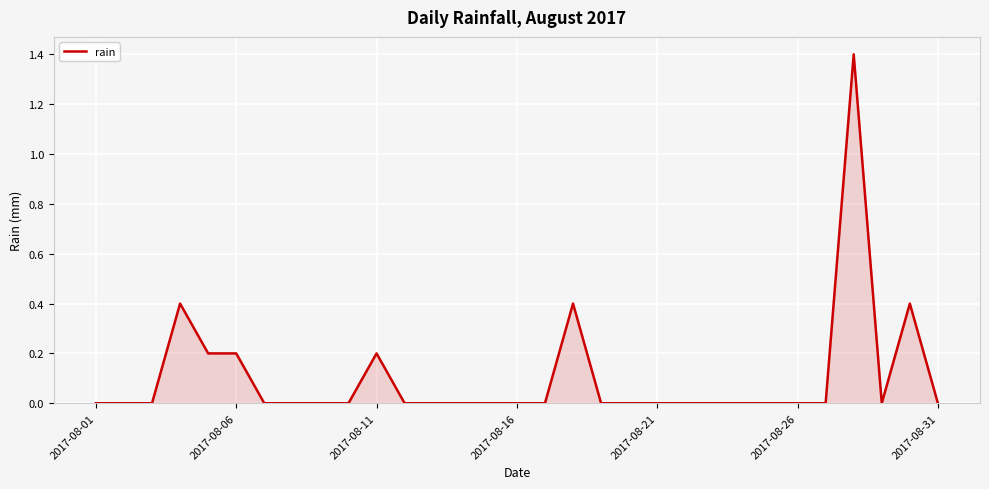

What is the difference between the maximum and minimum values?

1.4